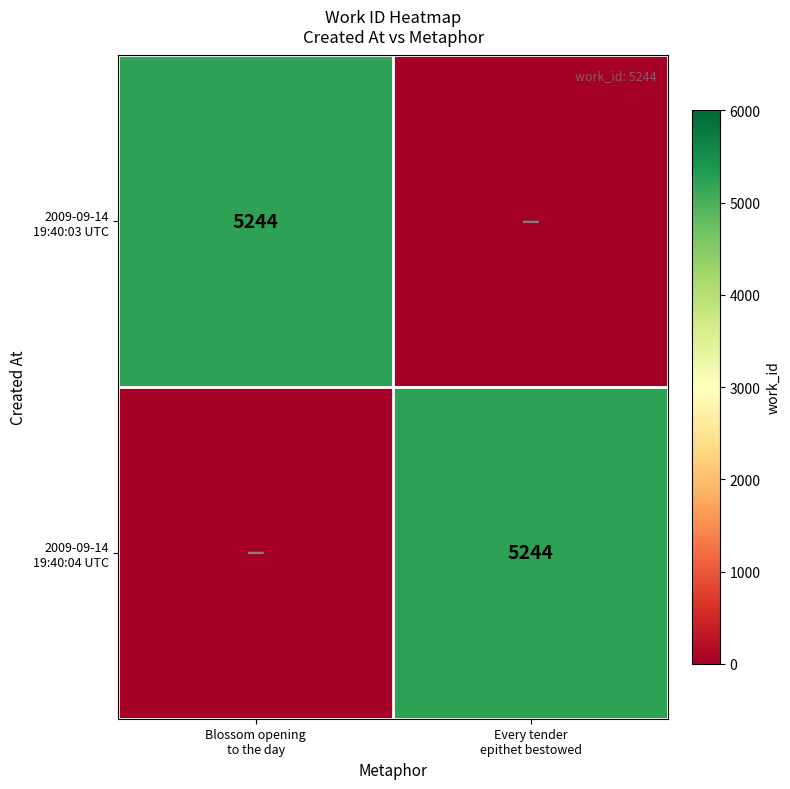

What is the spread (max minus min) of values at Blossom opening
to the day?

5244